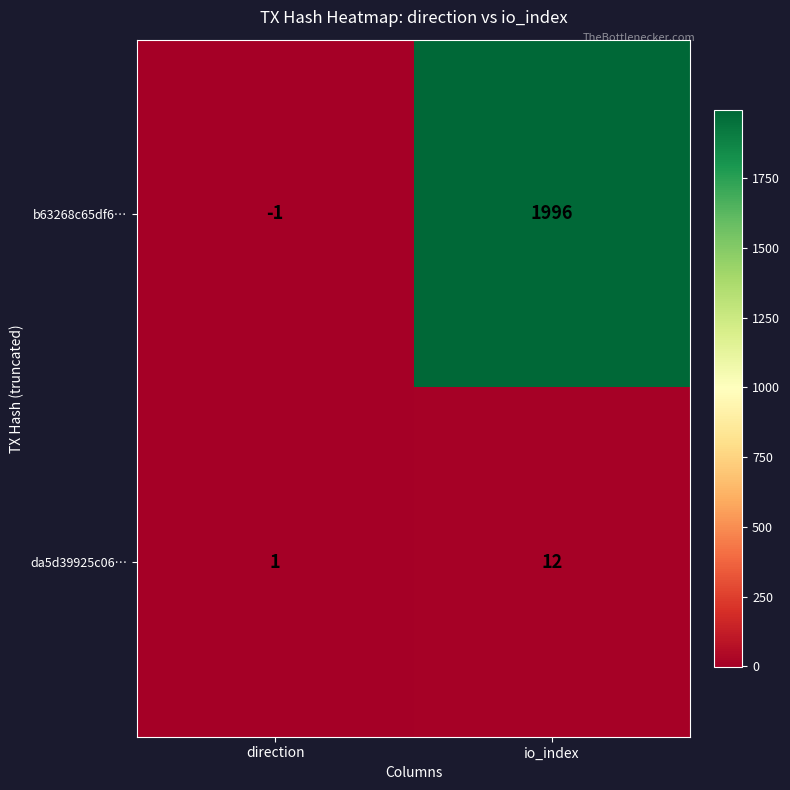

List the series in order of their overall mean, highest first.

b63268c65df6…, da5d39925c06…